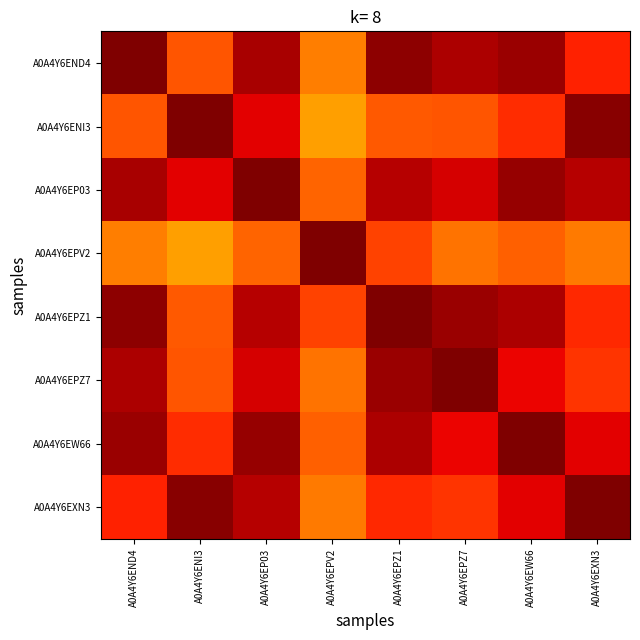

Reading left to right, what are all the values shown in this chart?

A0A4Y6END4: A0A4Y6END4=1.0	A0A4Y6ENI3=0.6	A0A4Y6EP03=0.9	A0A4Y6EPV2=0.6	A0A4Y6EPZ1=1.0	A0A4Y6EPZ7=0.9	A0A4Y6EW66=1.0	A0A4Y6EXN3=0.7
A0A4Y6ENI3: A0A4Y6END4=0.6	A0A4Y6ENI3=1.0	A0A4Y6EP03=0.8	A0A4Y6EPV2=0.5	A0A4Y6EPZ1=0.6	A0A4Y6EPZ7=0.6	A0A4Y6EW66=0.7	A0A4Y6EXN3=1.0
A0A4Y6EP03: A0A4Y6END4=0.9	A0A4Y6ENI3=0.8	A0A4Y6EP03=1.0	A0A4Y6EPV2=0.6	A0A4Y6EPZ1=0.9	A0A4Y6EPZ7=0.8	A0A4Y6EW66=1.0	A0A4Y6EXN3=0.9
A0A4Y6EPV2: A0A4Y6END4=0.6	A0A4Y6ENI3=0.5	A0A4Y6EP03=0.6	A0A4Y6EPV2=1.0	A0A4Y6EPZ1=0.7	A0A4Y6EPZ7=0.6	A0A4Y6EW66=0.6	A0A4Y6EXN3=0.6
A0A4Y6EPZ1: A0A4Y6END4=1.0	A0A4Y6ENI3=0.6	A0A4Y6EP03=0.9	A0A4Y6EPV2=0.7	A0A4Y6EPZ1=1.0	A0A4Y6EPZ7=1.0	A0A4Y6EW66=0.9	A0A4Y6EXN3=0.7
A0A4Y6EPZ7: A0A4Y6END4=0.9	A0A4Y6ENI3=0.6	A0A4Y6EP03=0.8	A0A4Y6EPV2=0.6	A0A4Y6EPZ1=1.0	A0A4Y6EPZ7=1.0	A0A4Y6EW66=0.8	A0A4Y6EXN3=0.7
A0A4Y6EW66: A0A4Y6END4=1.0	A0A4Y6ENI3=0.7	A0A4Y6EP03=1.0	A0A4Y6EPV2=0.6	A0A4Y6EPZ1=0.9	A0A4Y6EPZ7=0.8	A0A4Y6EW66=1.0	A0A4Y6EXN3=0.8
A0A4Y6EXN3: A0A4Y6END4=0.7	A0A4Y6ENI3=1.0	A0A4Y6EP03=0.9	A0A4Y6EPV2=0.6	A0A4Y6EPZ1=0.7	A0A4Y6EPZ7=0.7	A0A4Y6EW66=0.8	A0A4Y6EXN3=1.0